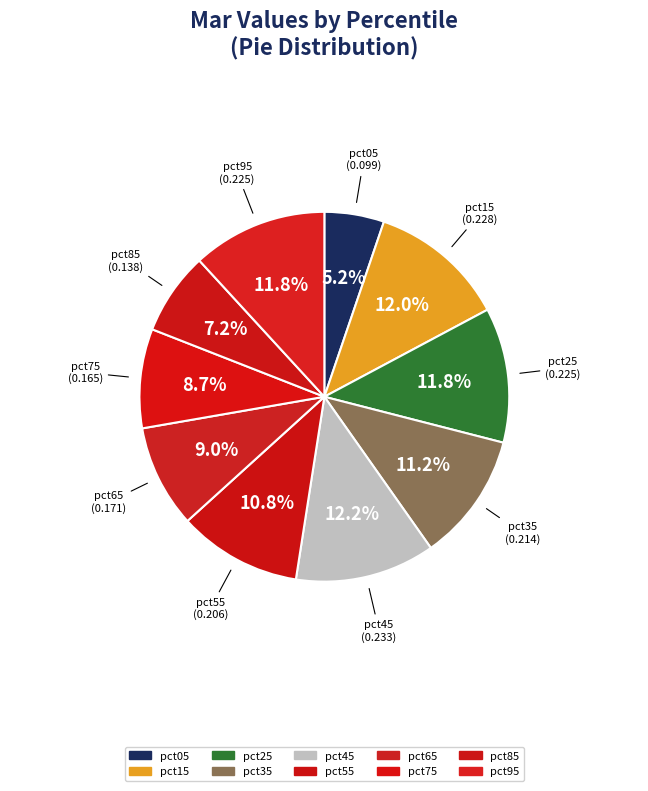

Combined, what portion of the pie is pct55 and pct65?

19.8%